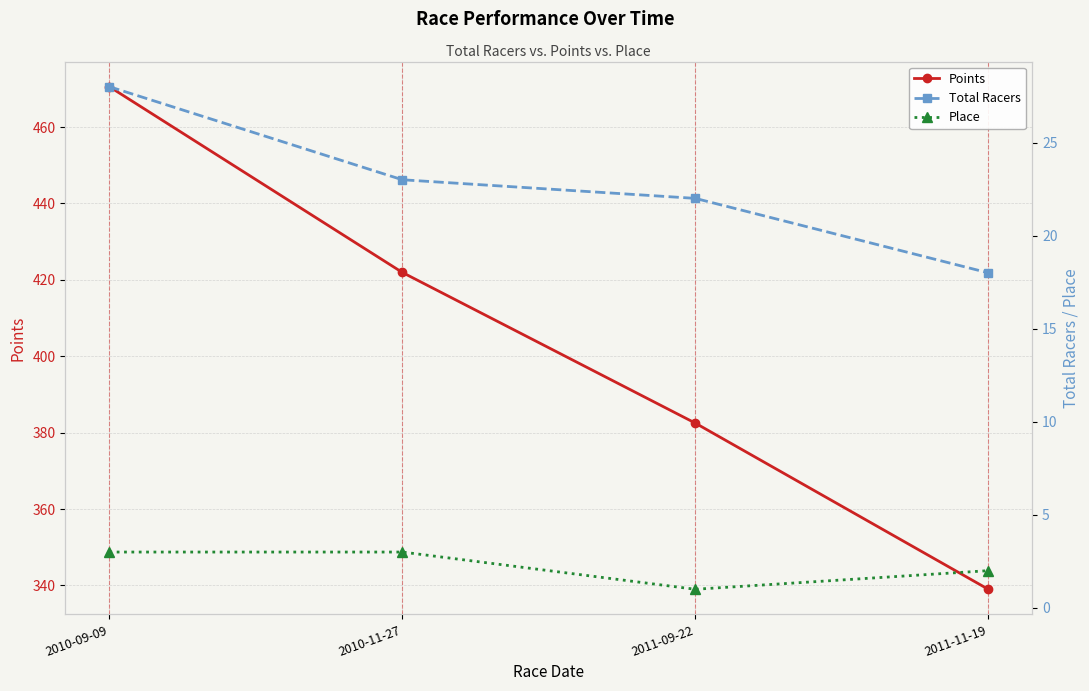

True or false: Points and Total Racers cross at least once.

False